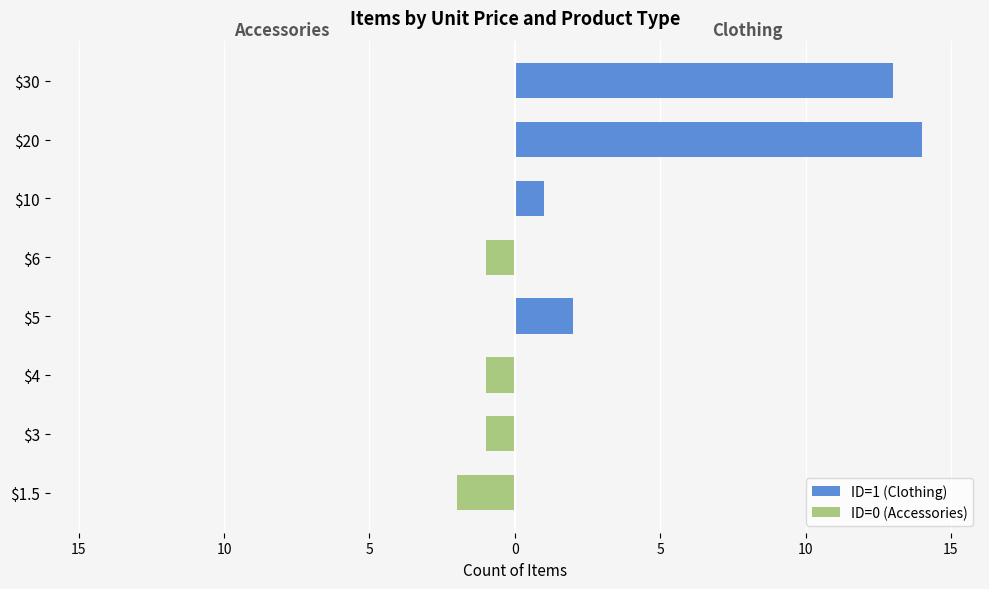

Count the number of categories in the chart.

8